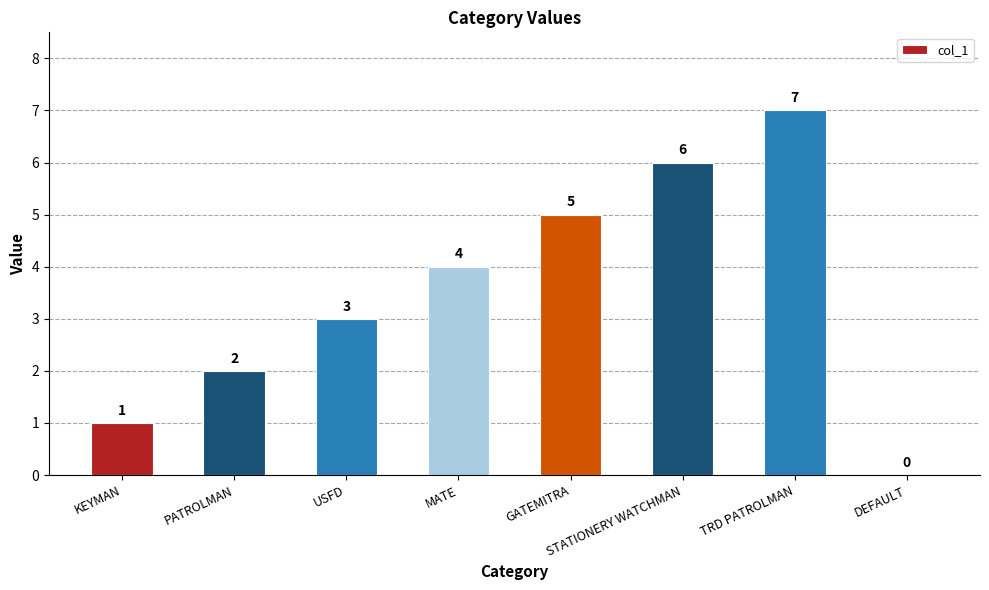

What is the change in value from PATROLMAN to STATIONERY WATCHMAN?

+4